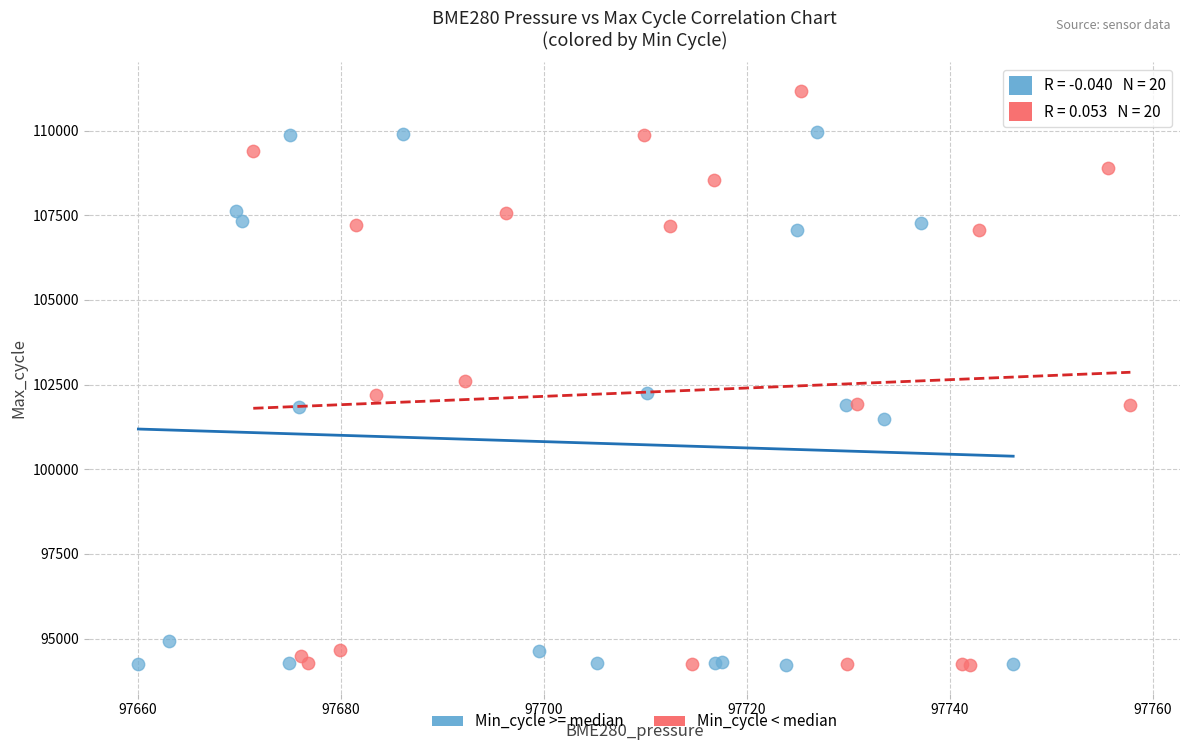

Which series has the widest spread of Y values?

Min_cycle < median